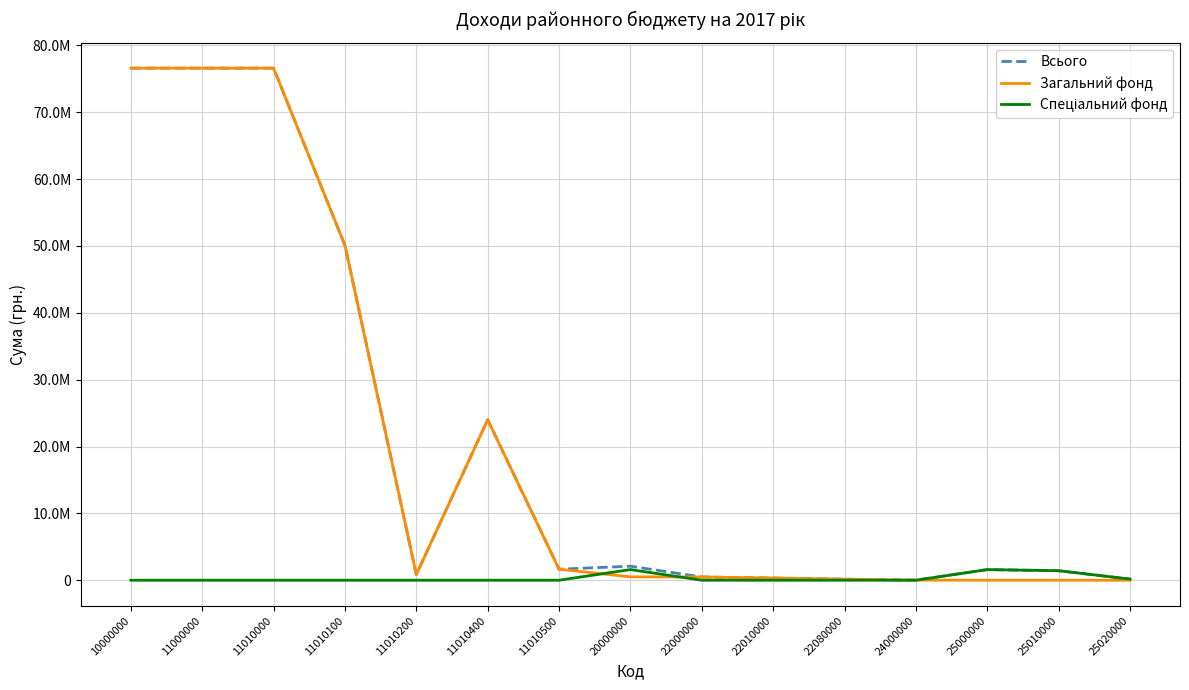

Does the chart display data point markers on the line(s)?

No